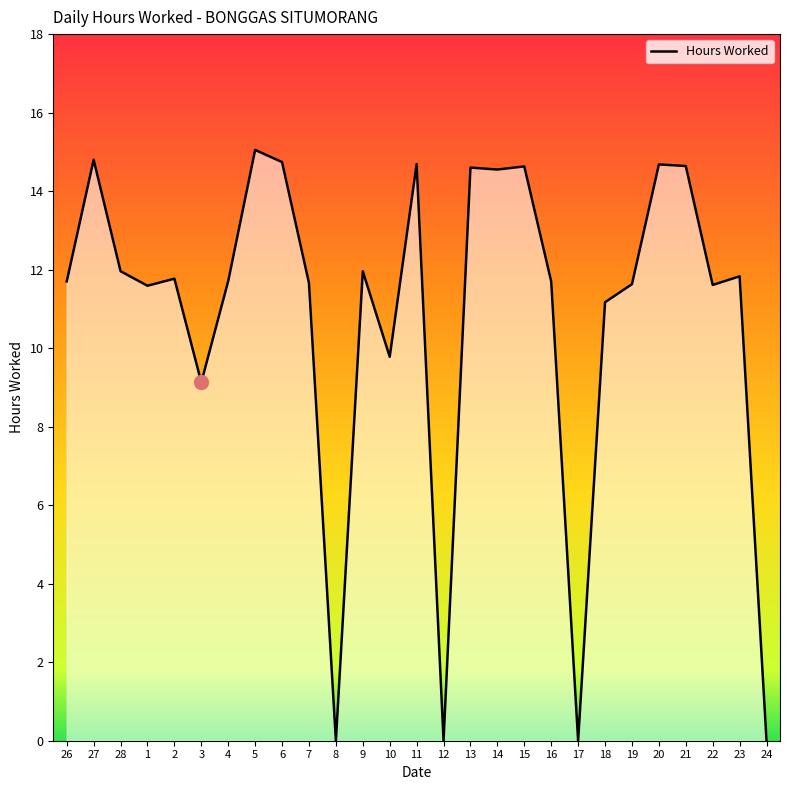

Where is the data nearest to the value 7?

3